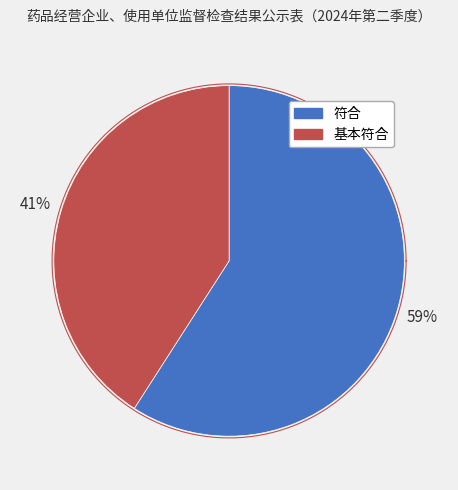

To the nearest percent, what is the combined percentage of 符合 and 基本符合?

100%